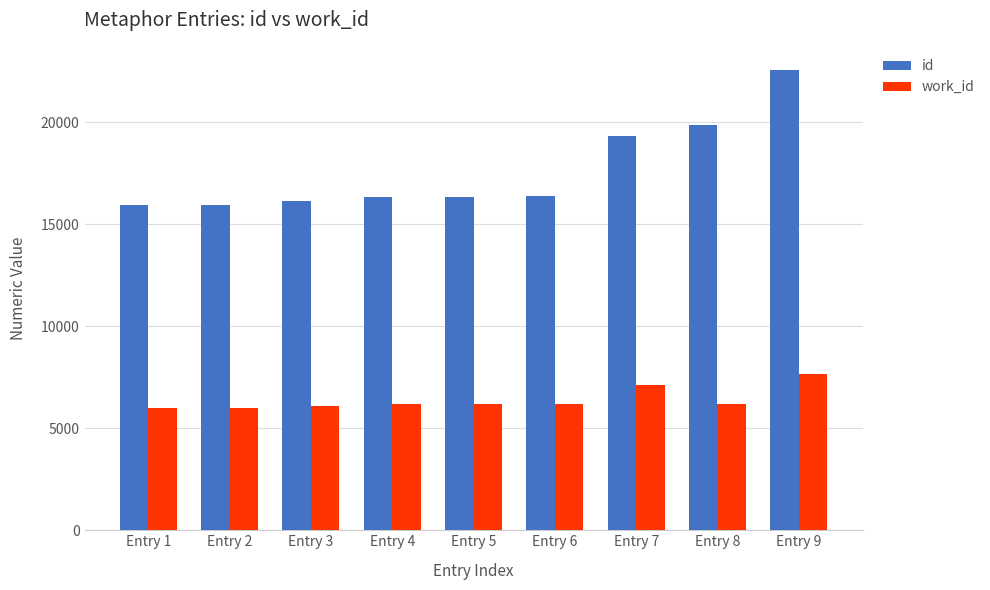

What is the value of the work_id bar at the 1st from the left?

5987